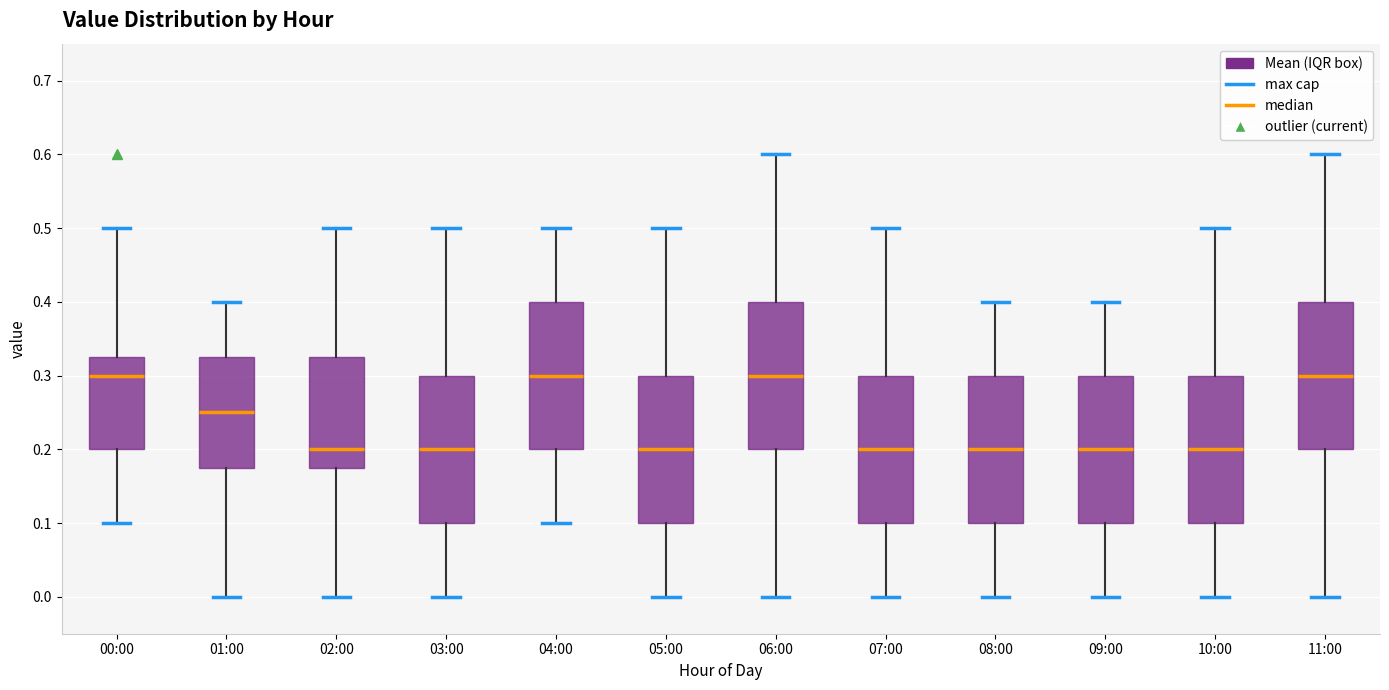

Reading left to right, transcribe this box plot: for each box, give where its median line is, the range the box spans, and where its two whiskers end, as read against the y-axis. The values are not printed on the chart, so give them approximately, as read against the axis.

00:00: median 0.30, box 0.20 to 0.33, whiskers 0.10 to 0.50
01:00: median 0.25, box 0.18 to 0.33, whiskers 0.00 to 0.40
02:00: median 0.20, box 0.18 to 0.33, whiskers 0.00 to 0.50
03:00: median 0.20, box 0.10 to 0.30, whiskers 0.00 to 0.50
04:00: median 0.30, box 0.20 to 0.40, whiskers 0.10 to 0.50
05:00: median 0.20, box 0.10 to 0.30, whiskers 0.00 to 0.50
06:00: median 0.30, box 0.20 to 0.40, whiskers 0.00 to 0.60
07:00: median 0.20, box 0.10 to 0.30, whiskers 0.00 to 0.50
08:00: median 0.20, box 0.10 to 0.30, whiskers 0.00 to 0.40
09:00: median 0.20, box 0.10 to 0.30, whiskers 0.00 to 0.40
10:00: median 0.20, box 0.10 to 0.30, whiskers 0.00 to 0.50
11:00: median 0.30, box 0.20 to 0.40, whiskers 0.00 to 0.60